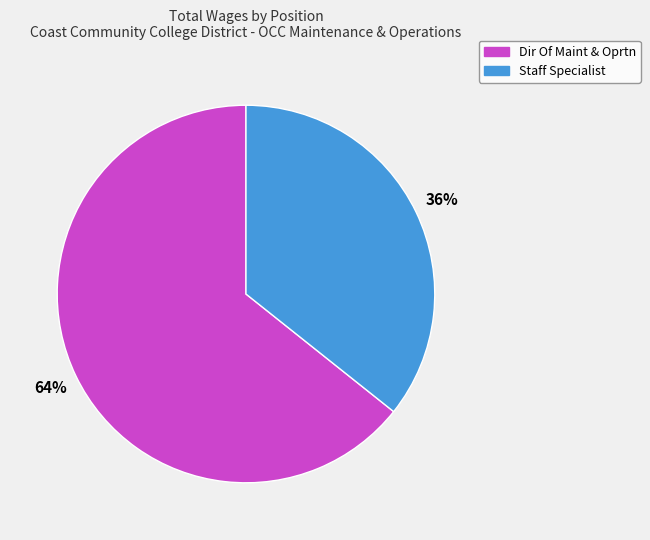

Combined, do Dir Of Maint & Oprtn and Staff Specialist account for over 50%?

Yes